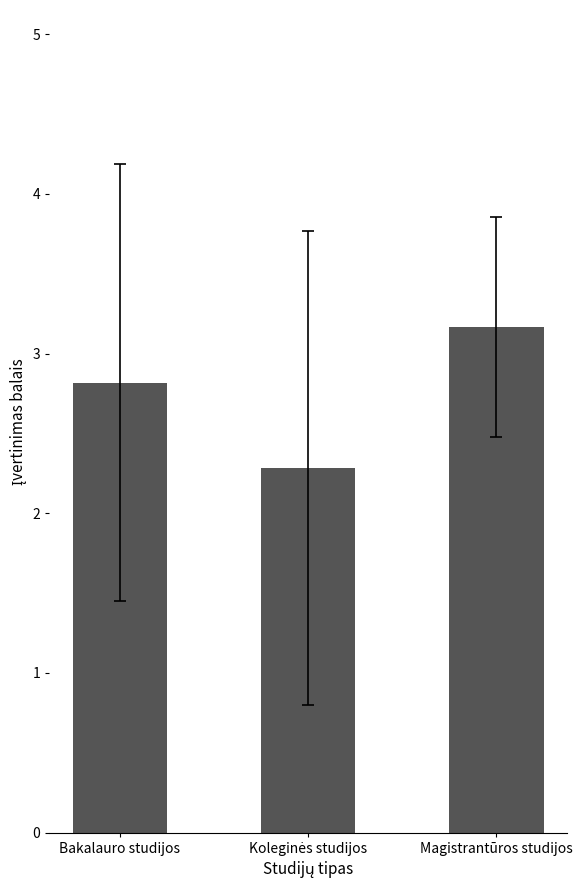

What is the label of the 1st bar from the left?

Bakalauro studijos